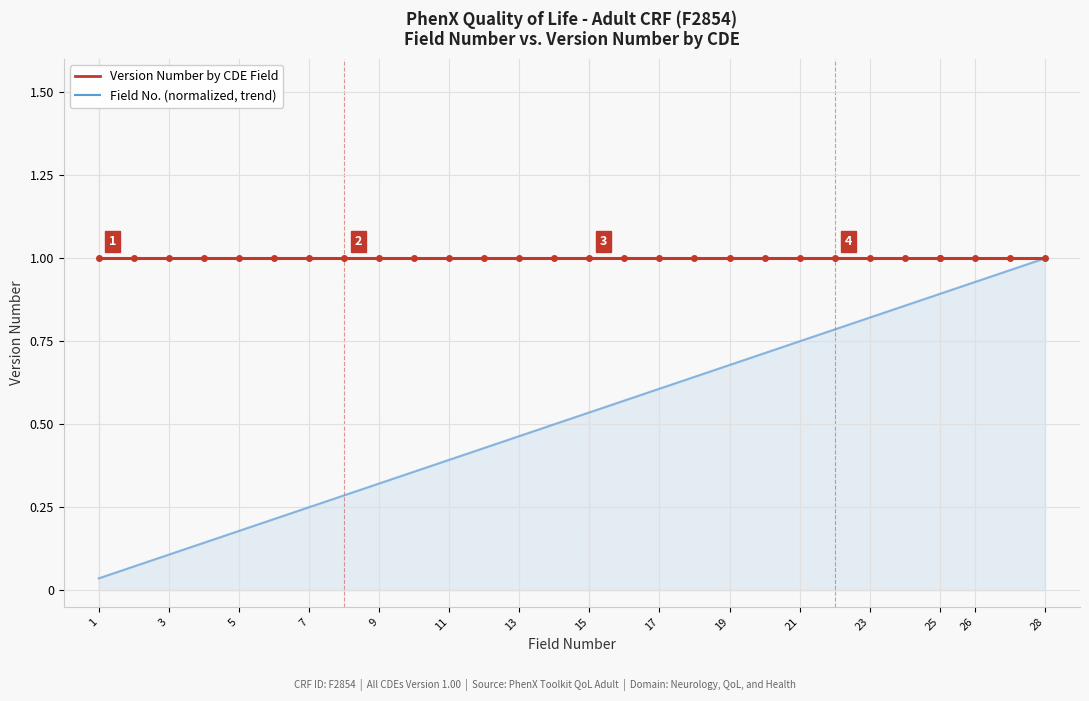

The value of Version Number by CDE Field at 28 is 0.3. True or false?

False